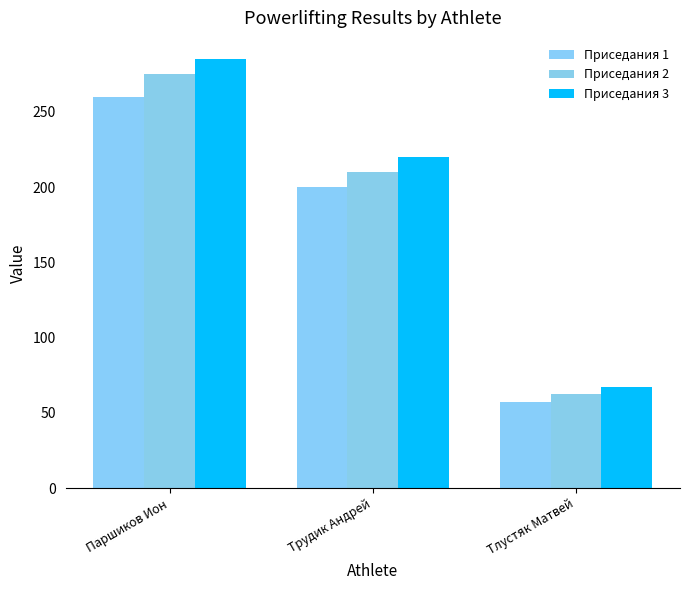

What is the difference between the maximum and minimum values in the Приседания 1 series?

202.5